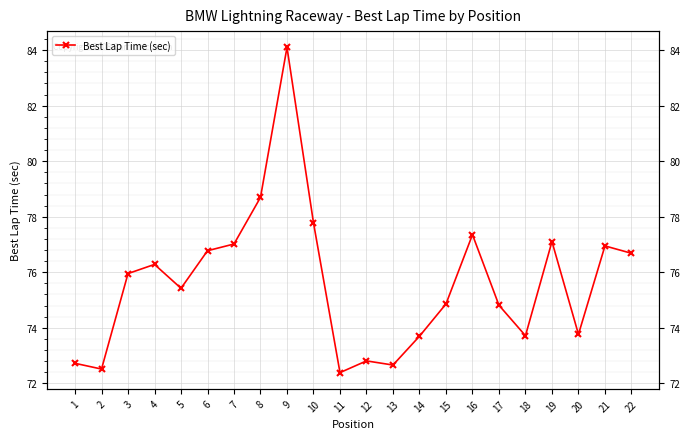

Approximately how many times larger is the value at 3 compared to 18?

1.0